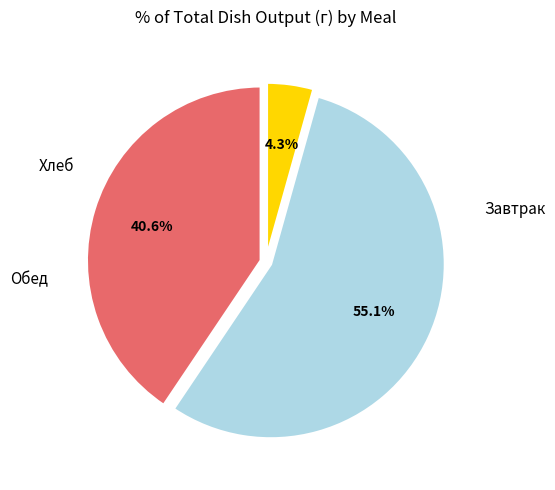

Is there any slice that represents more than half of the pie?

Yes